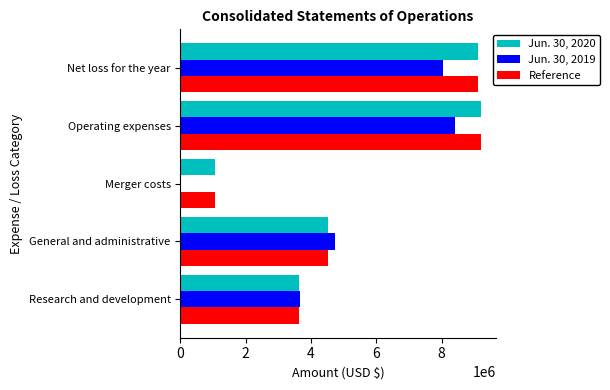

How many positive values does the Jun. 30, 2019 series have?

4